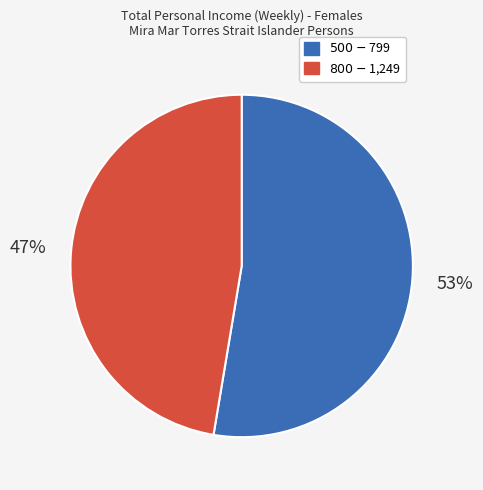

To the nearest percent, what is the average slice percentage?

50%